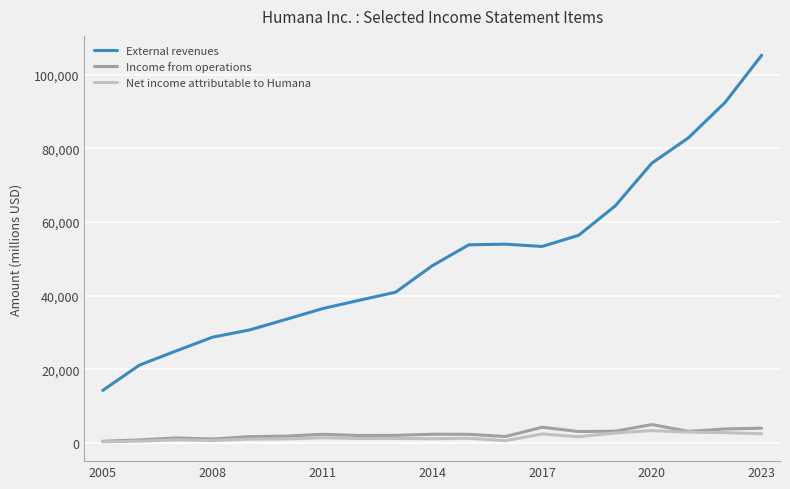

What is the maximum value shown in the chart?

105305